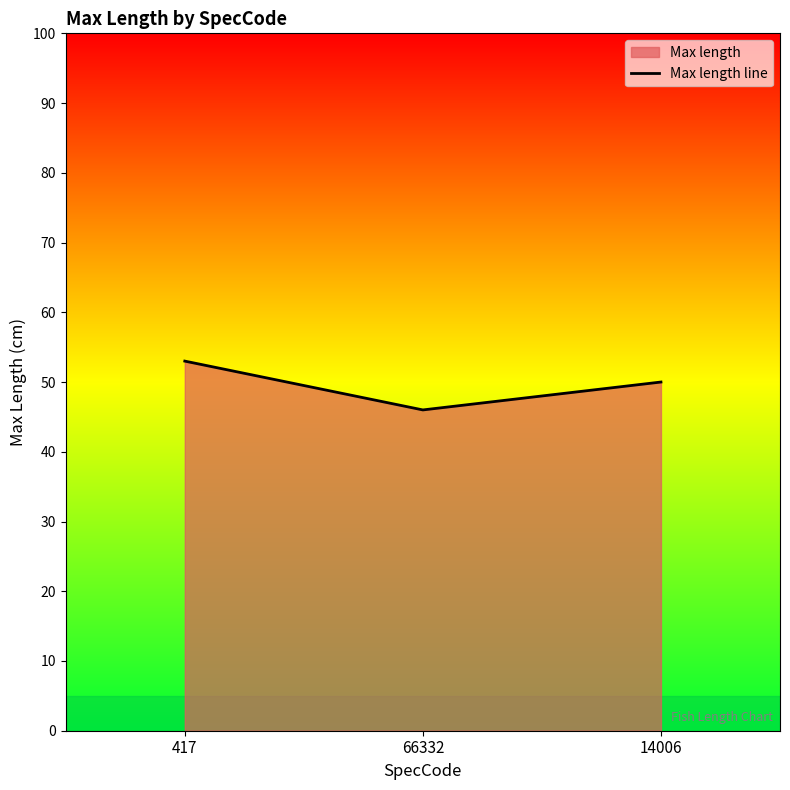

Between 417 and 66332, which is larger?

417